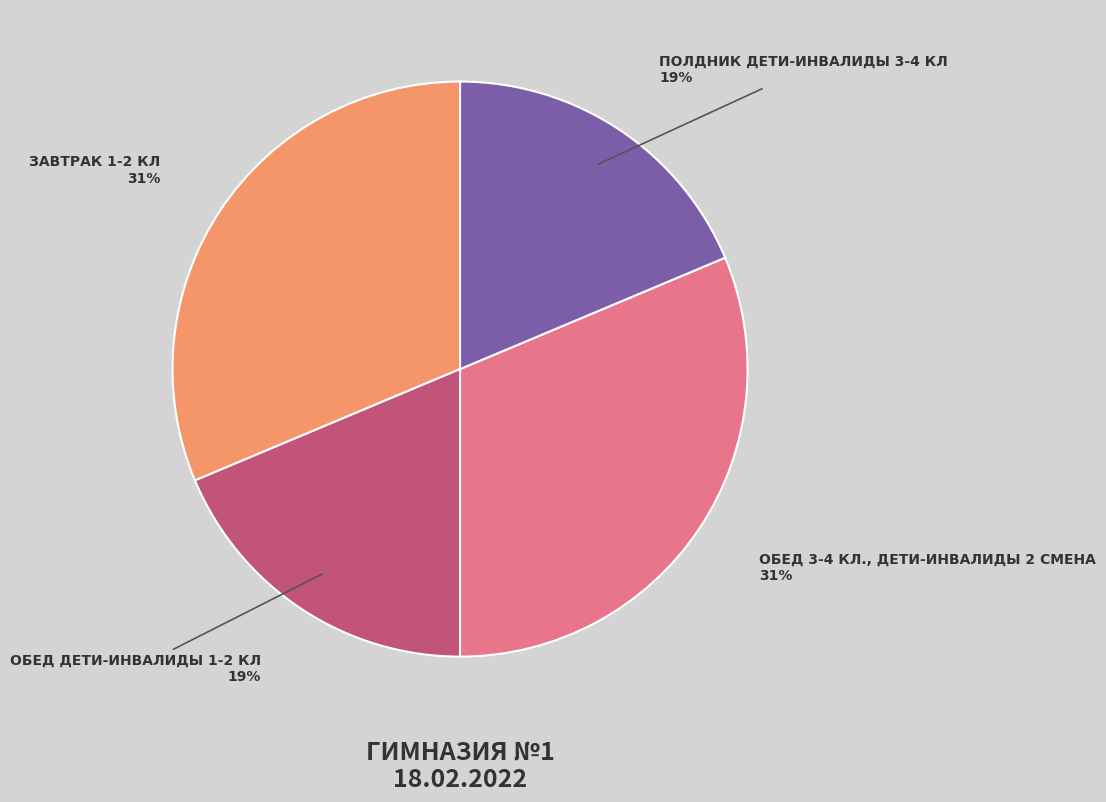

To the nearest percent, what is the average slice percentage?

25%